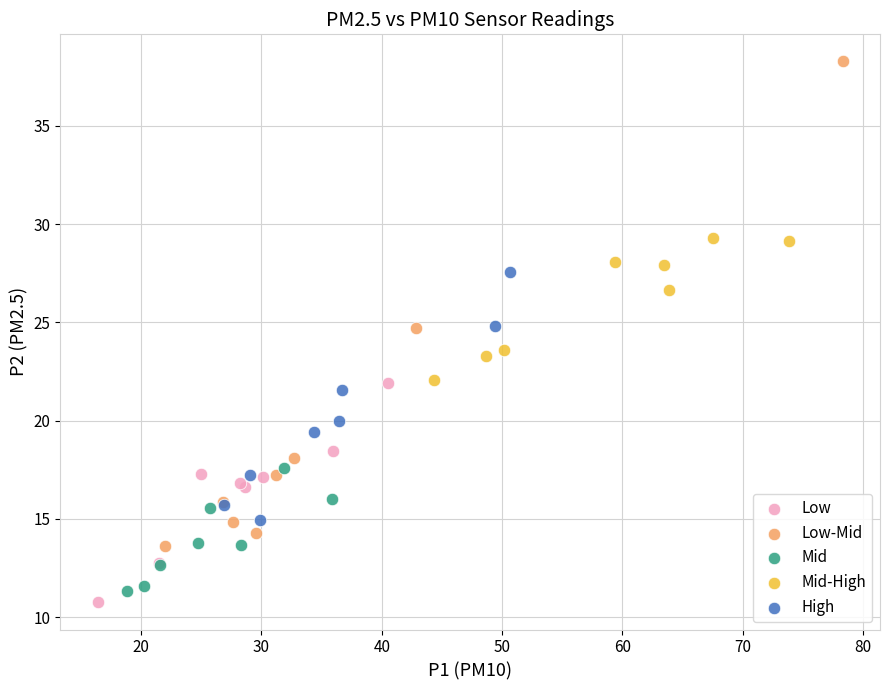

Which series has the widest spread of Y values?

Low-Mid